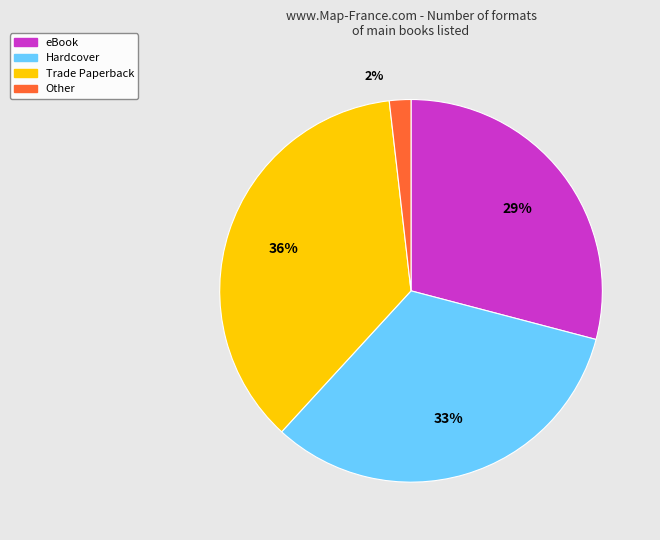

What percentage do Other and eBook together represent?

30.9%